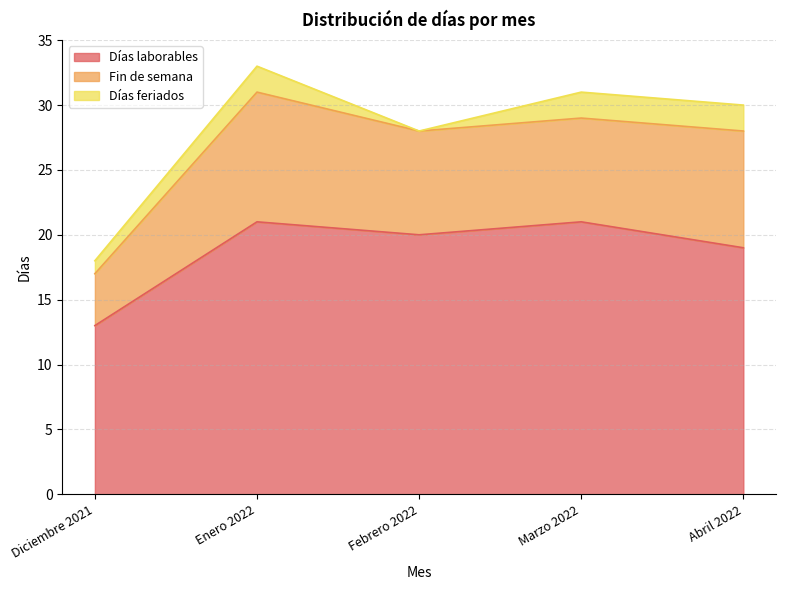

What is the sum of all Días feriados values?

7